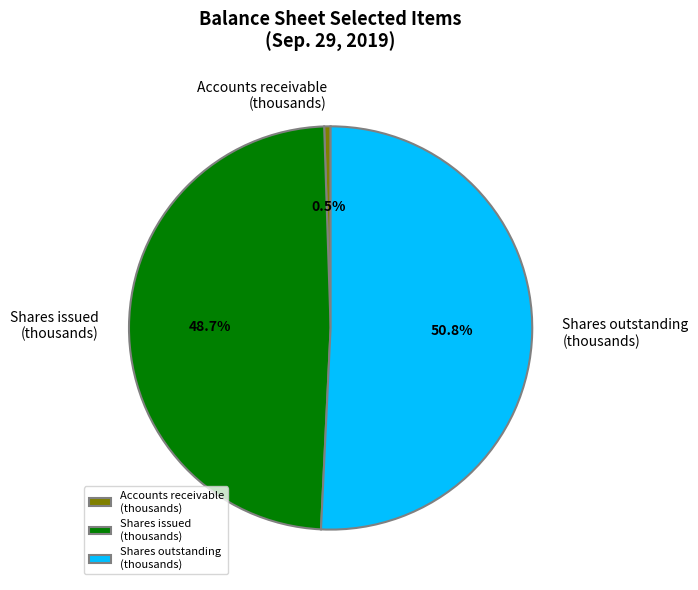

Which slice represents more than half of the pie?

Shares outstanding (thousands)